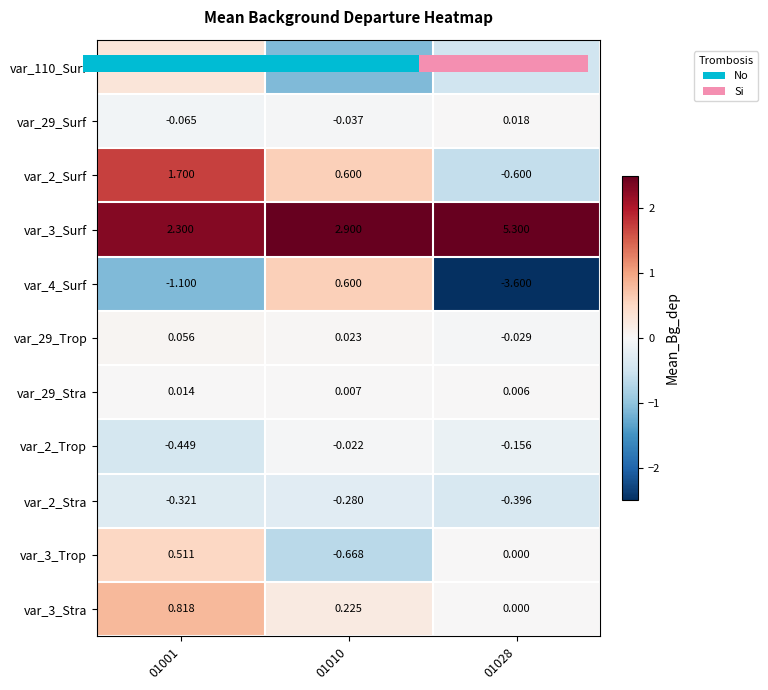

Is the value of var_3_Trop at 01028 greater than the value of var_29_Surf at 01010?

Yes